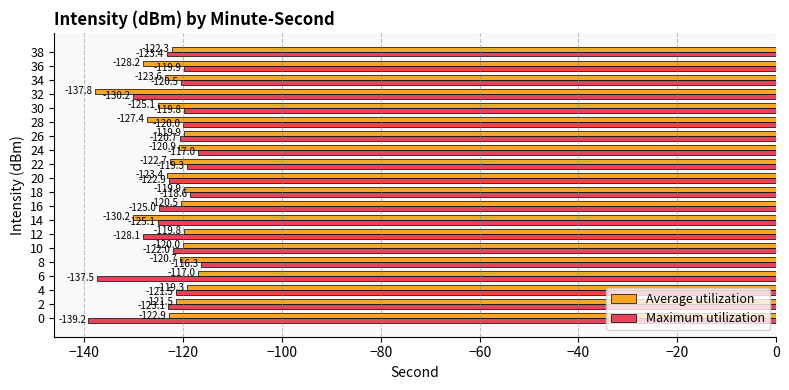

What is the difference between the Maximum utilization values at 28 and 26?

0.7